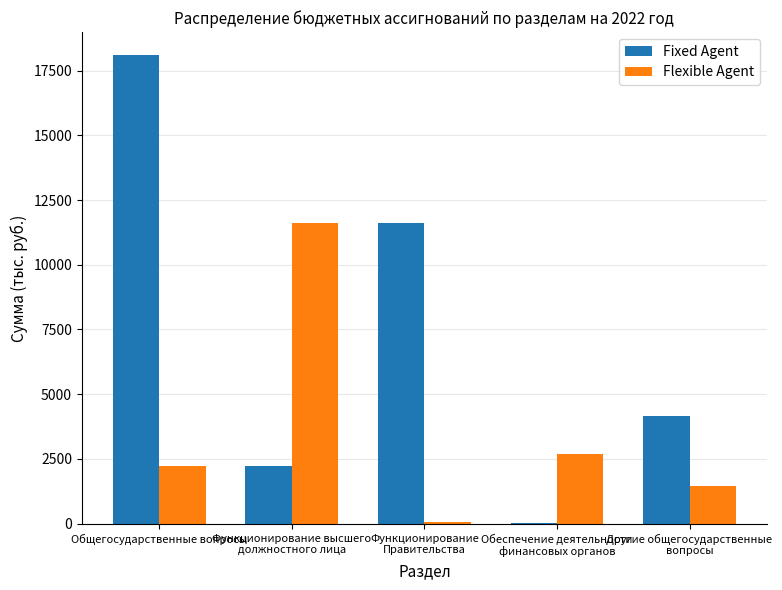

At which label does Fixed Agent reach its peak?

Общегосударственные вопросы